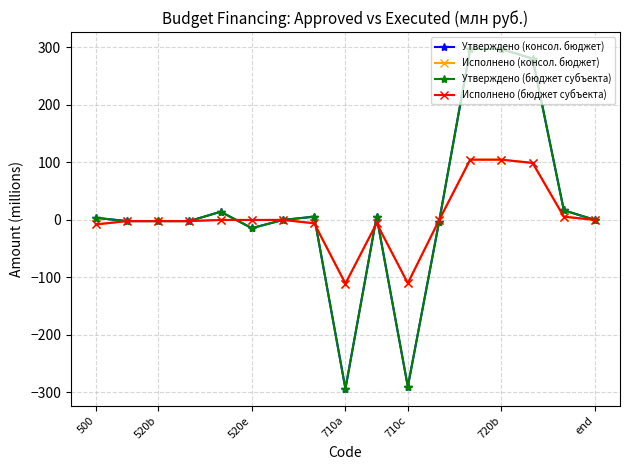

Does the chart have visible grid lines?

Yes